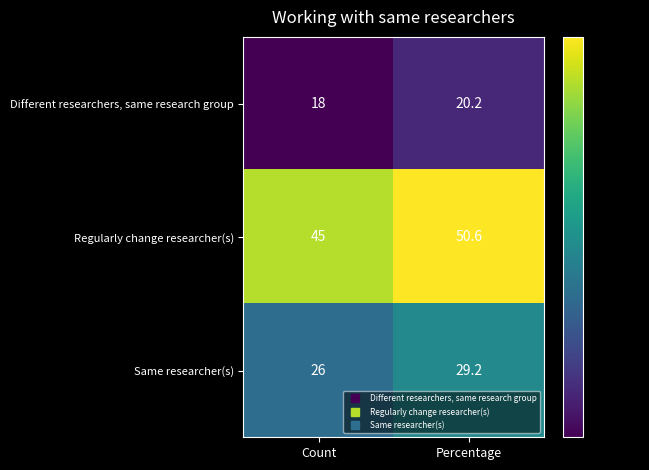

Read the Different researchers, same research group value at Count.

18.0